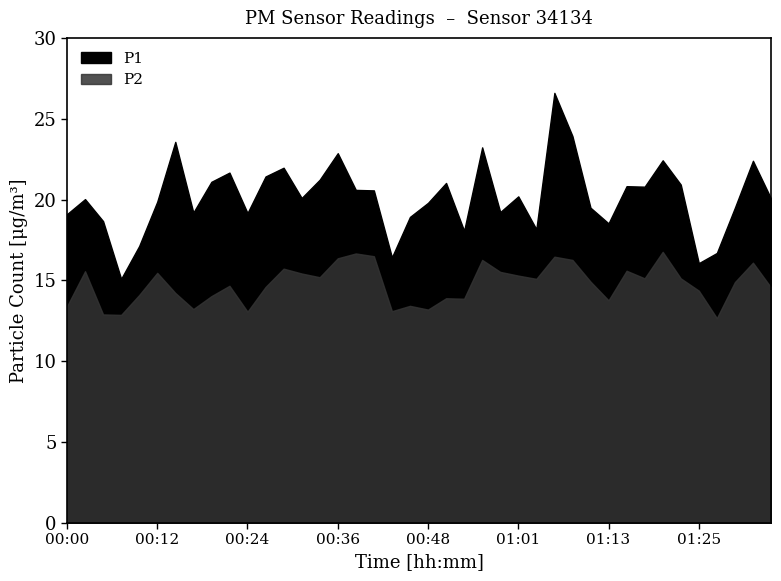

What is the value of the P1 point at the 13th from the left?

22.0